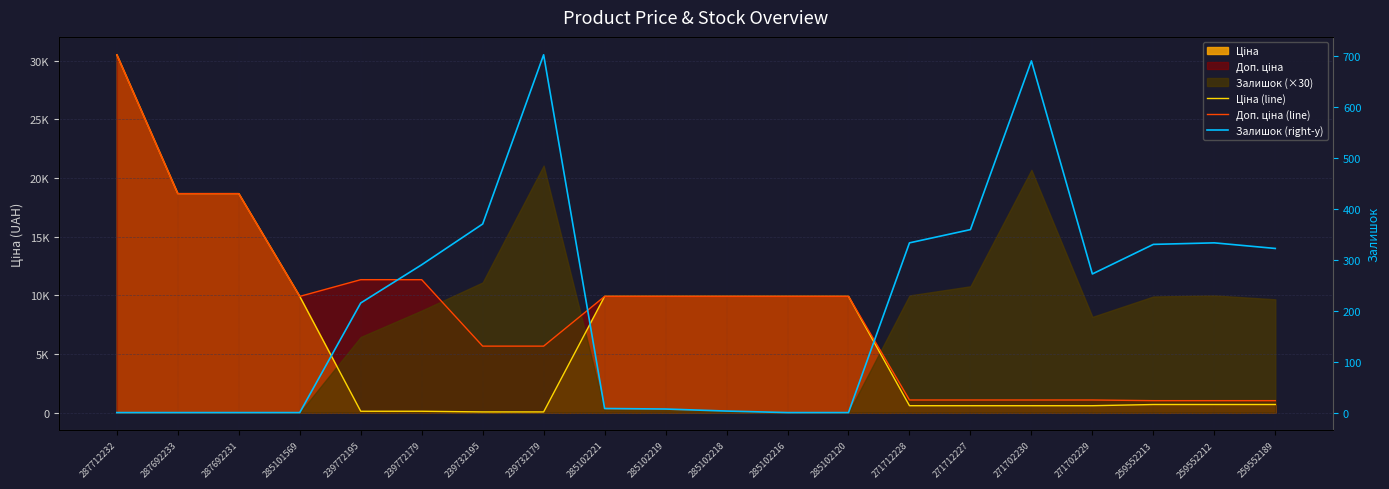

What position from the right is 239772195?

16